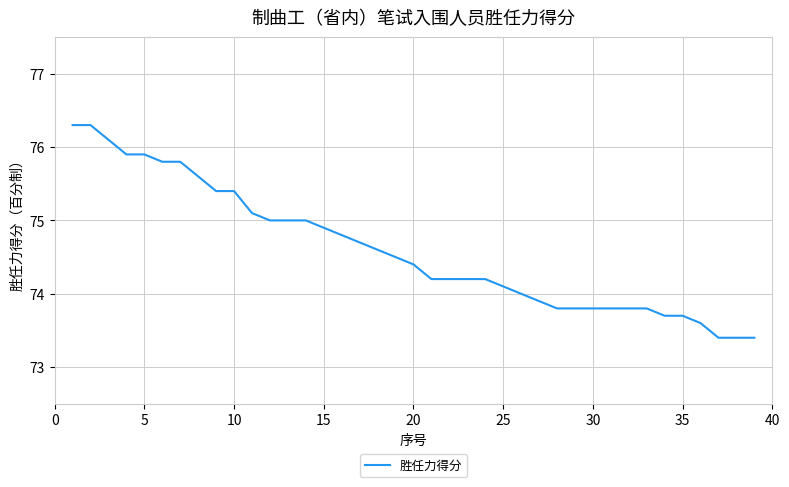

Reading left to right, extract all data points from this chart.

76.3	76.3	76.1	75.9	75.9	75.8	75.8	75.6	75.4	75.4	75.1	75.0	75.0	75.0	74.9	74.8	74.7	74.6	74.5	74.4	74.2	74.2	74.2	74.2	74.1	74.0	73.9	73.8	73.8	73.8	73.8	73.8	73.8	73.7	73.7	73.6	73.4	73.4	73.4